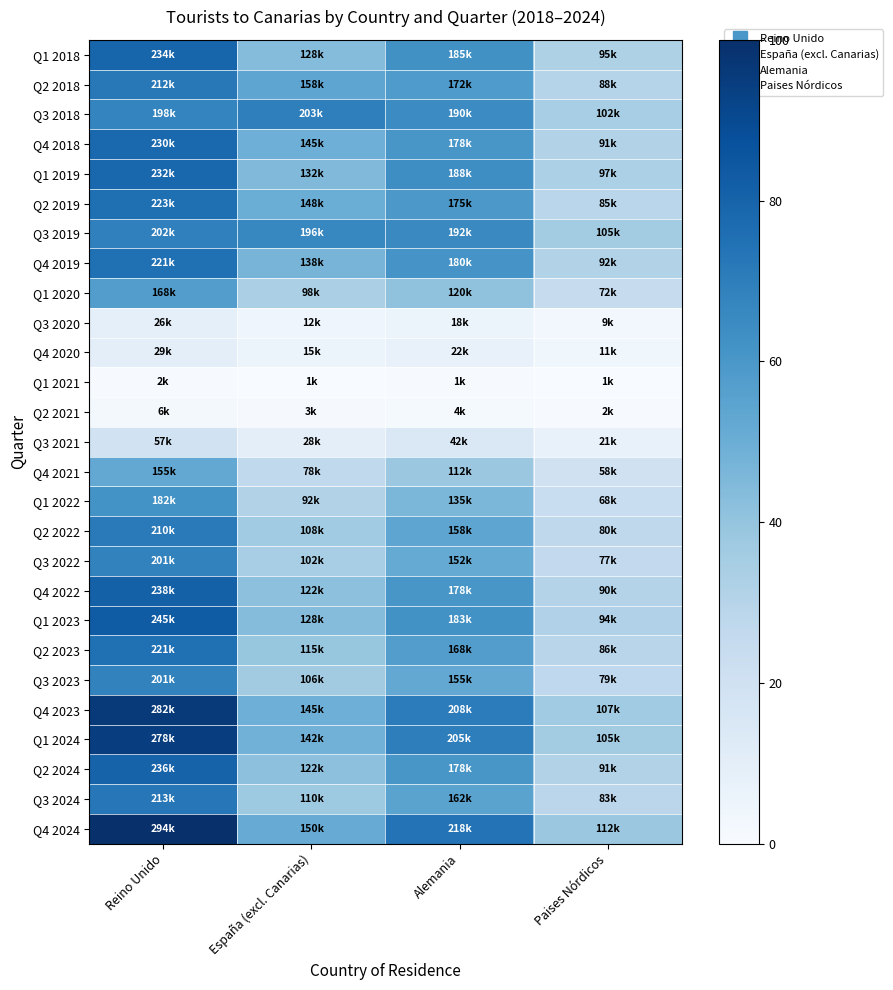

What is the total value across all series at España (excl. Canarias)?

994.1